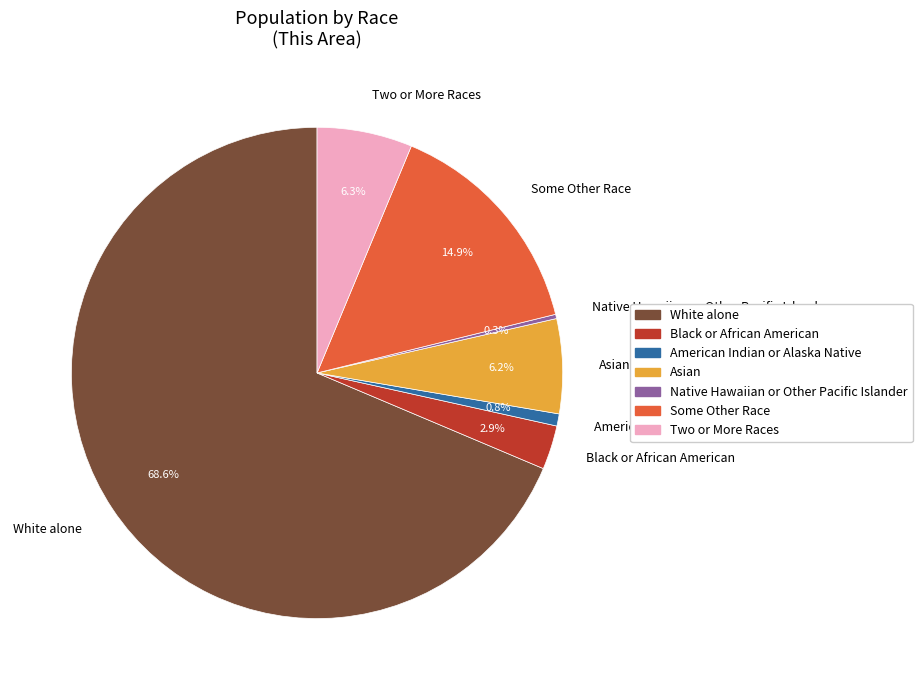

What is the majority slice?

White alone